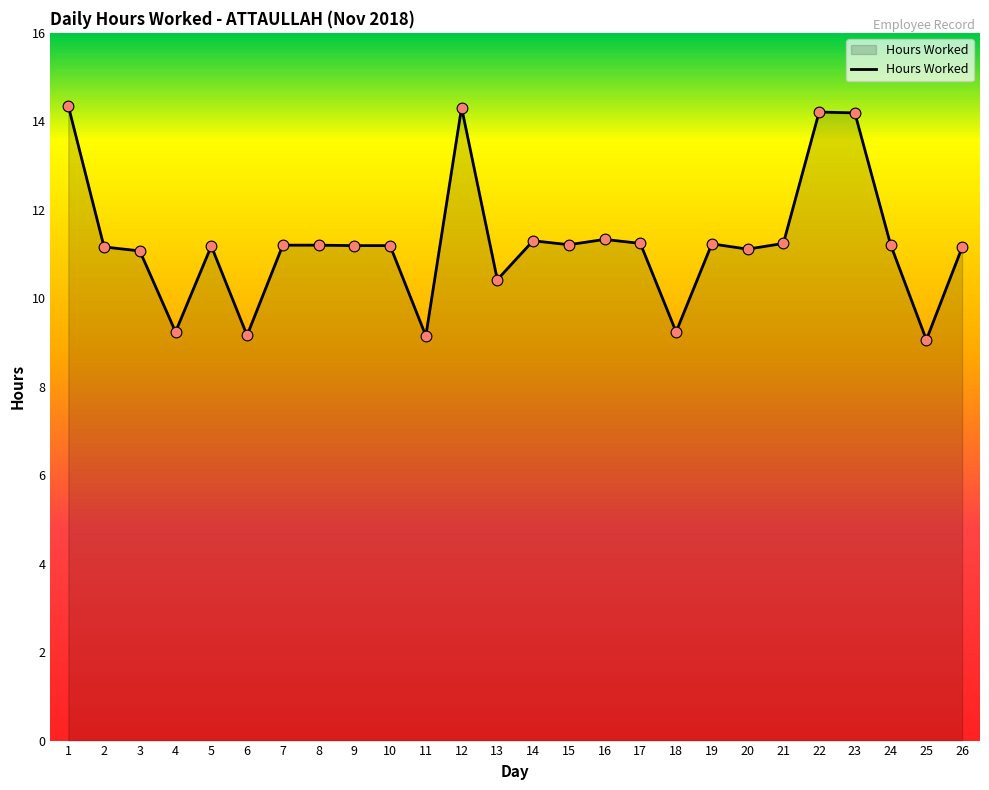

What is the ratio of the value at 5 to the value at 3?

1.0